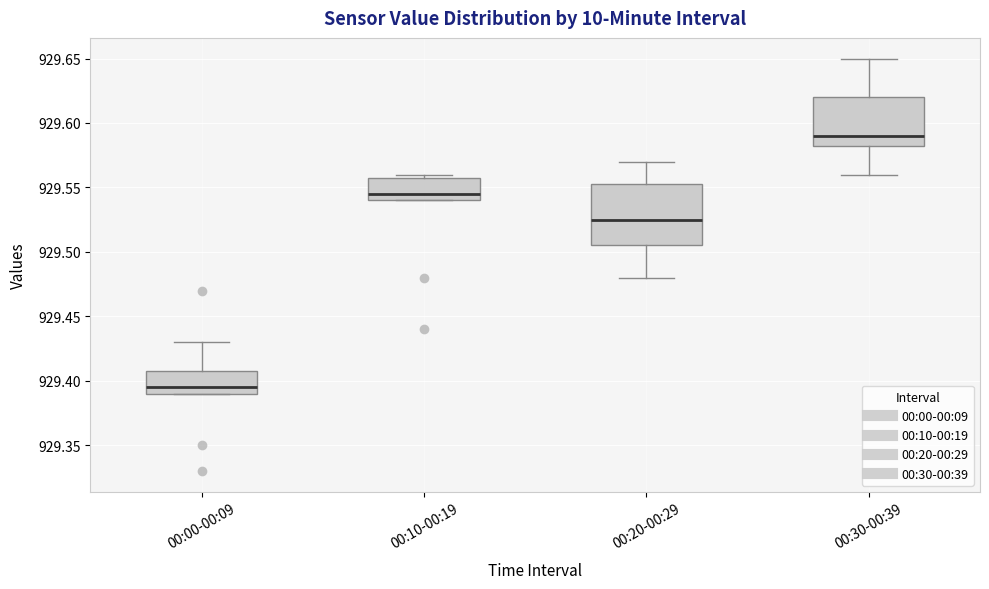

Which box has the highest median line?

00:30-00:39